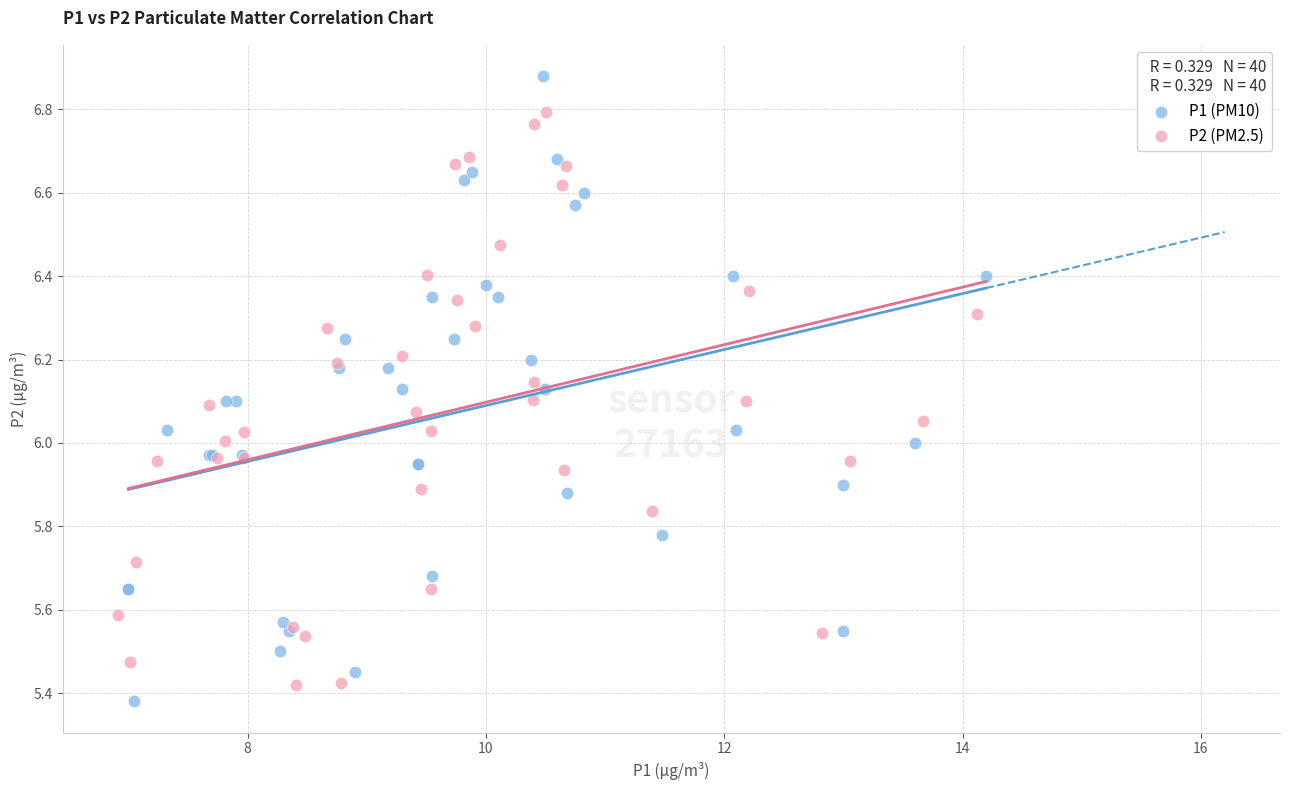

Which series reaches the minimum Y coordinate?

P1 (PM10)